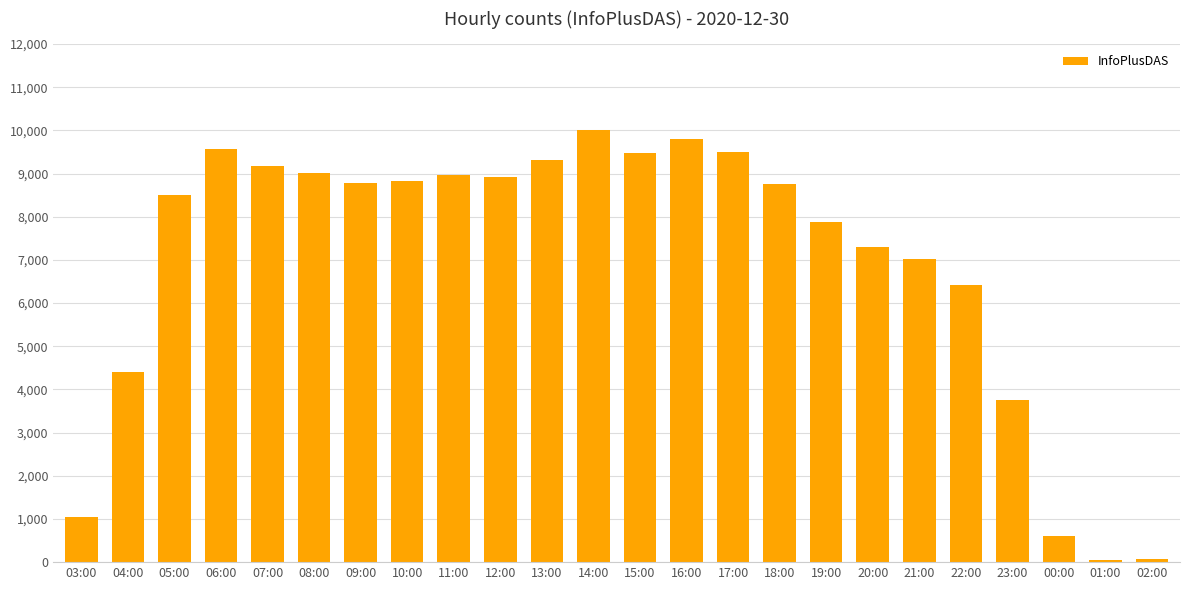

What is the value of the 24th bar from the left?

75